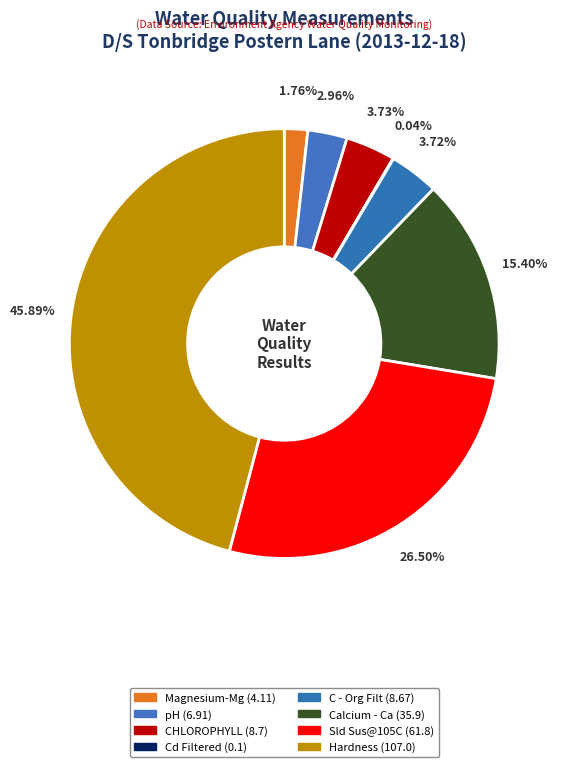

What is the change in value from Magnesium-Mg to Cd Filtered?

-4.0